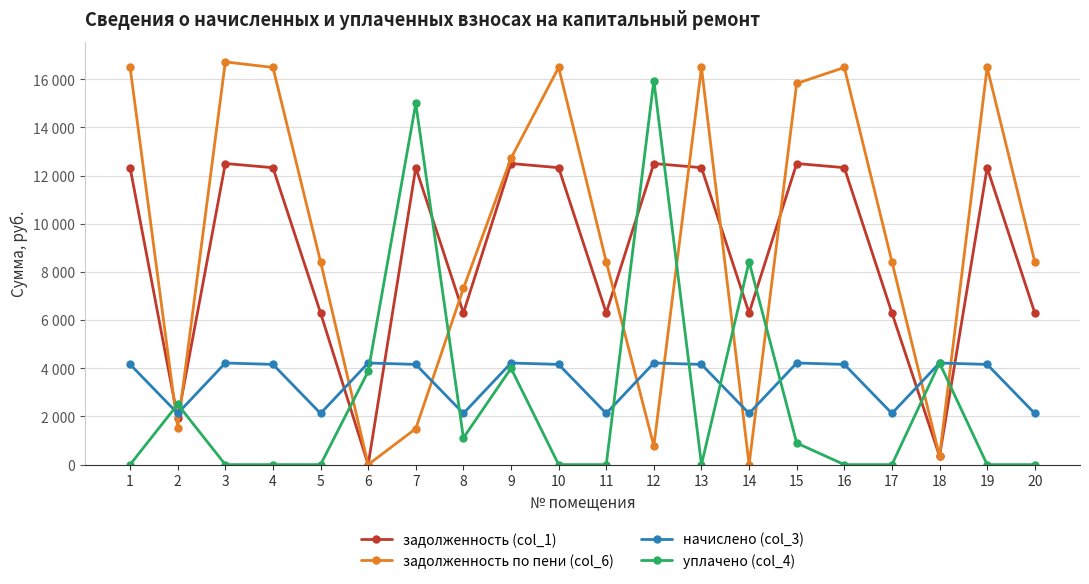

Does the chart display data point markers on the line(s)?

Yes